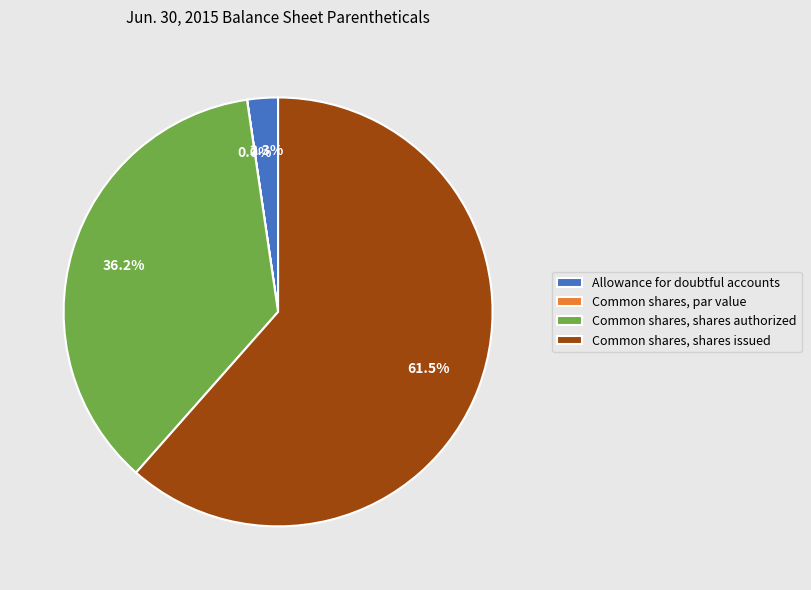

To the nearest percent, what is the difference between the largest and smallest slice percentages?

62%